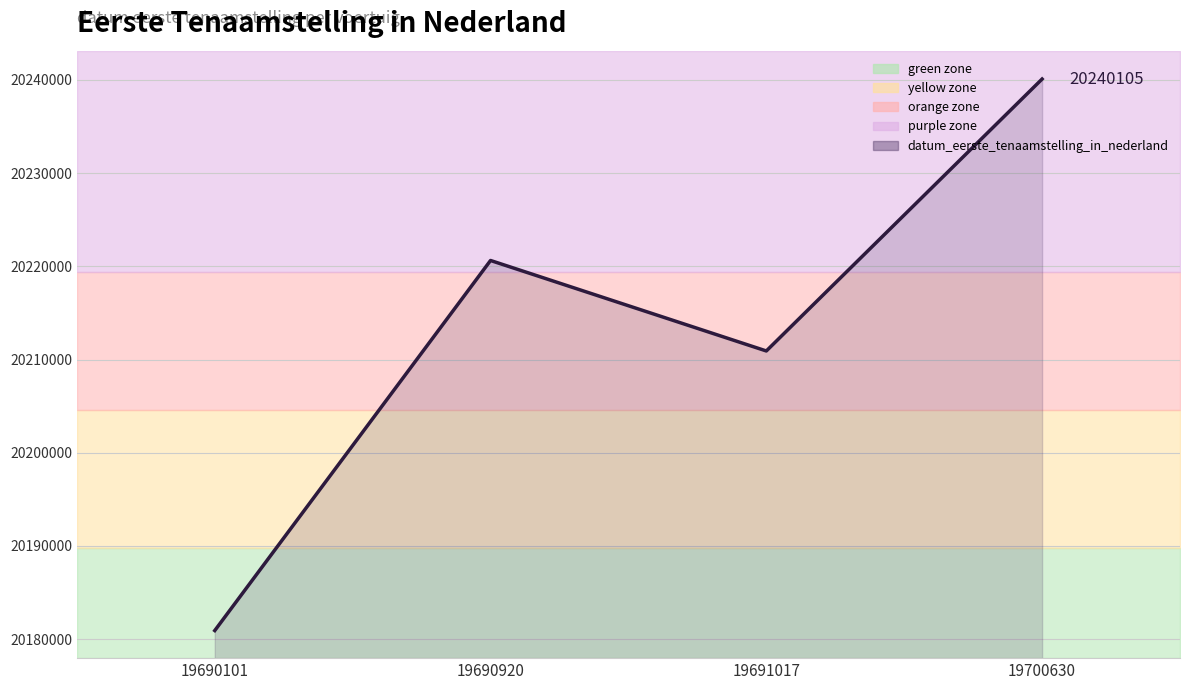

Is it true that the value at 19690101 is 20180913?

True